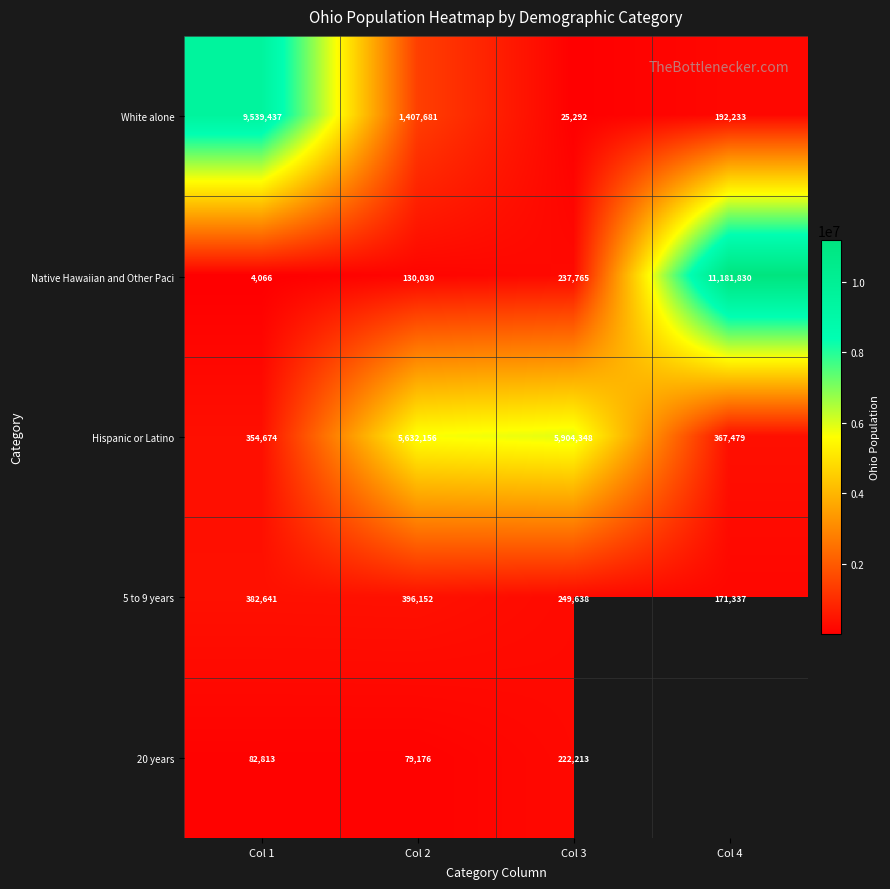

Which category has the lowest value in the Hispanic or Latino series?

Col 1